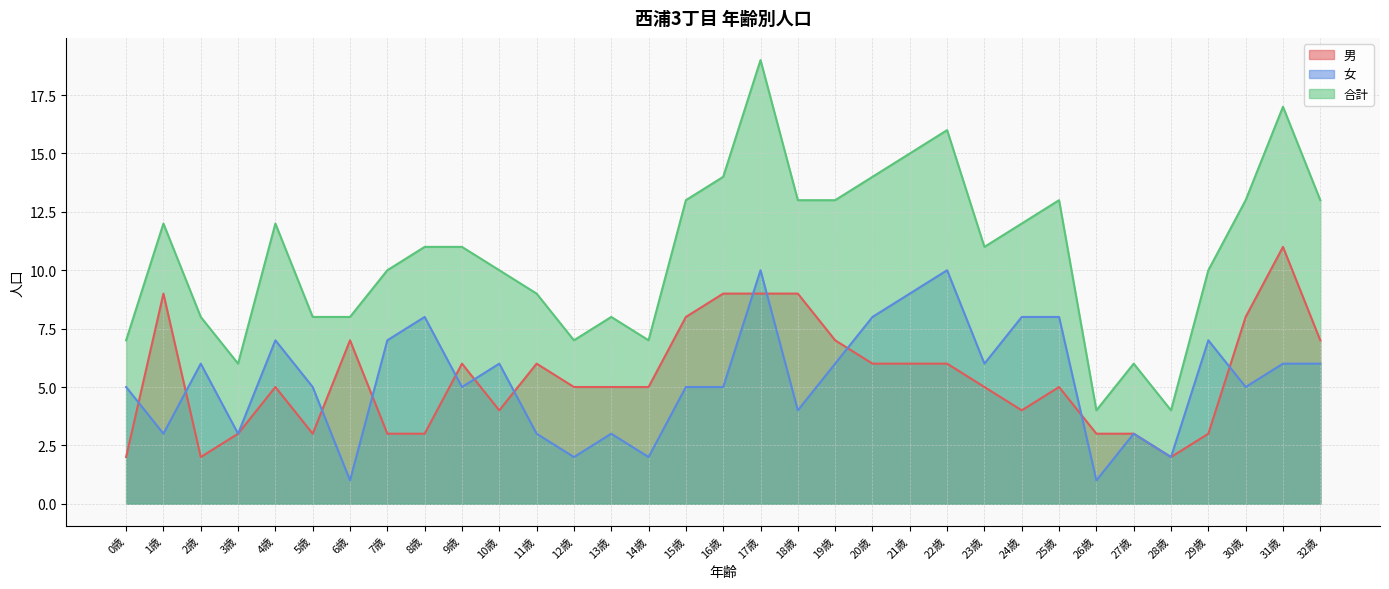

How many interior local valleys does the 合計 series have?

6